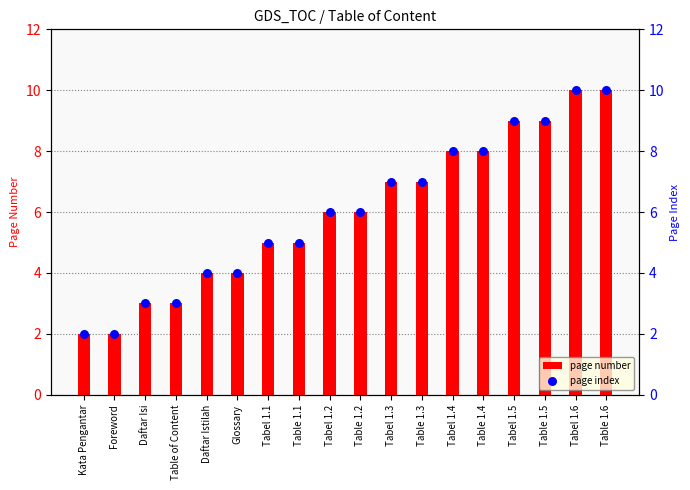

Which series has the largest total across all categories?

page number